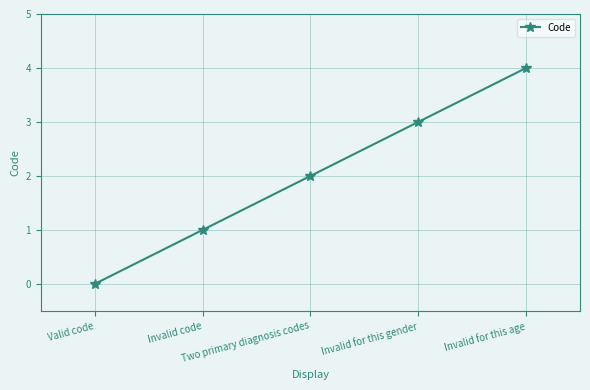

Reading left to right, transcribe all the data shown in this chart.

0	1	2	3	4